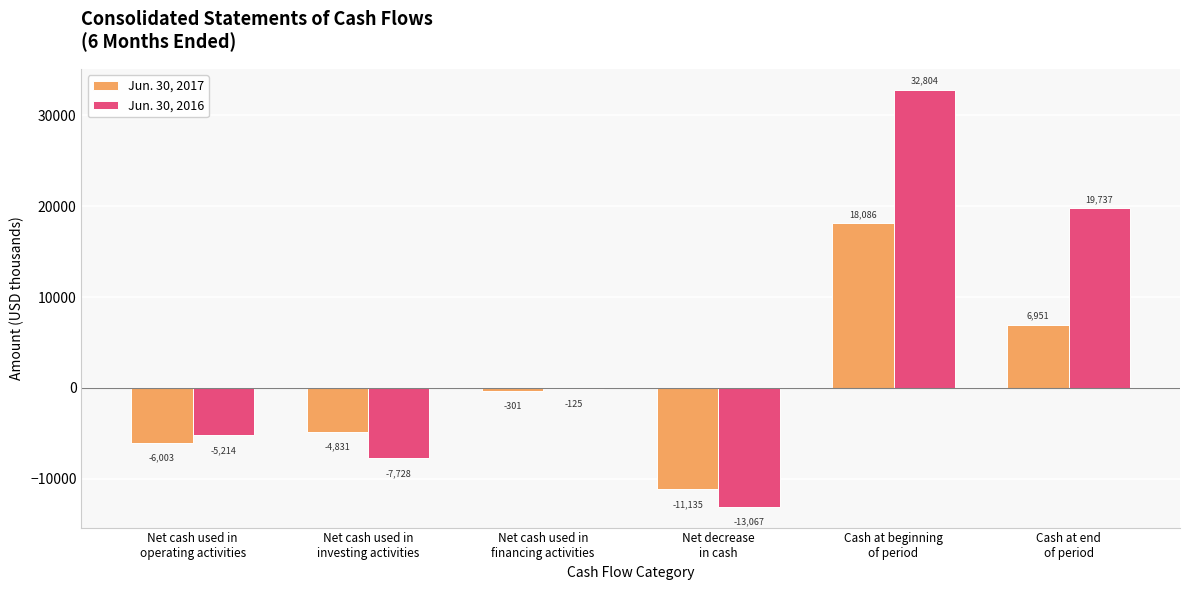

What is the maximum value for Jun. 30, 2017?

18086